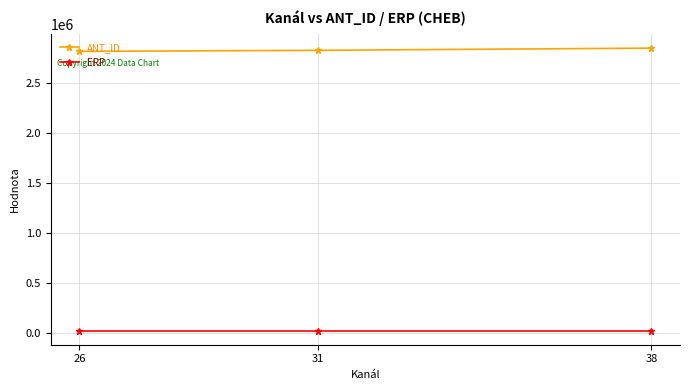

Which series has the largest total across all categories?

ANT_ID